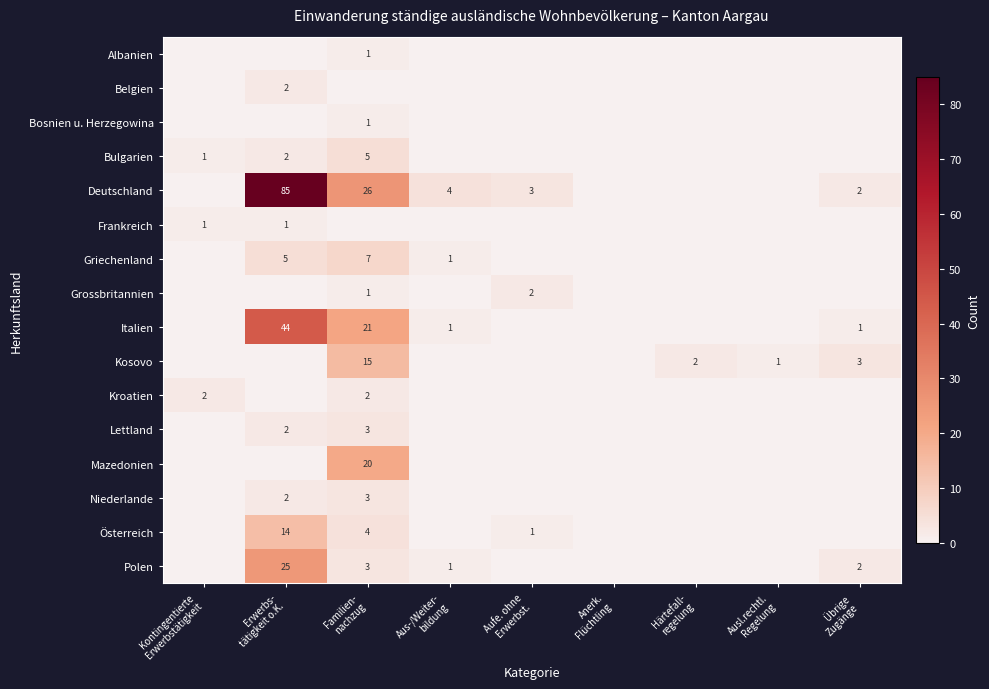

Where is Lettland nearest to the value 1?

Kontingentierte Erwerbstätigkeit